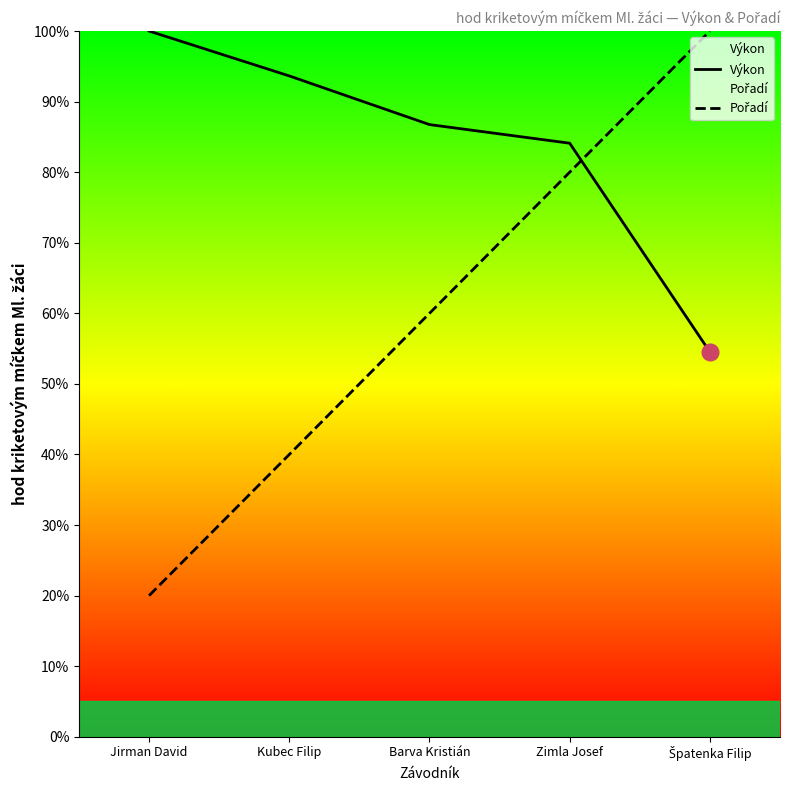

What is the sum of all Výkon values?

419.0